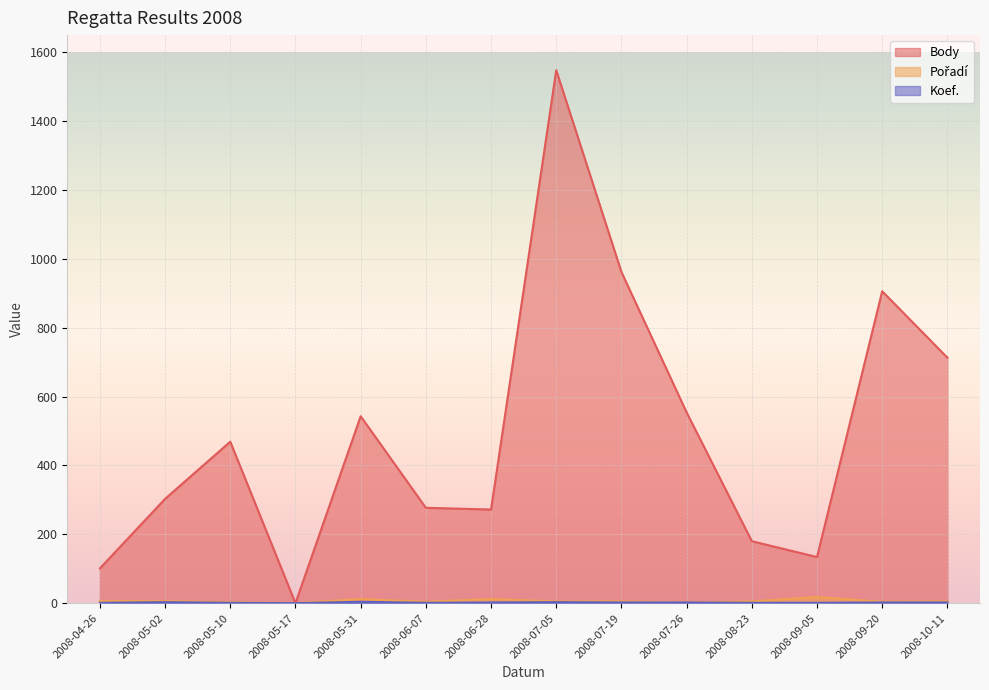

True or false: Pořadí has more than 0 points higher than both neighbors.

True